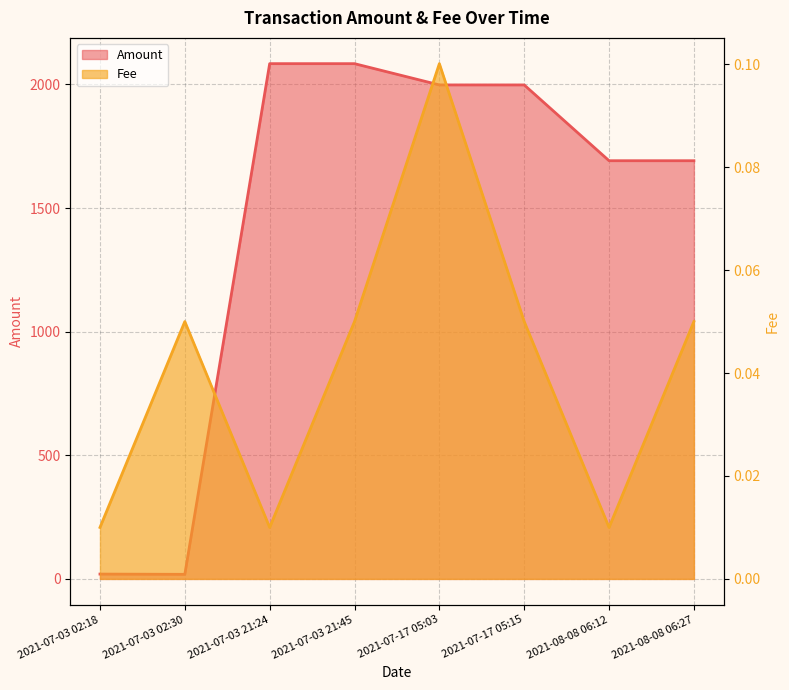

Is it true that Fee equals 0.0 at 2021-07-17 05:15?

False